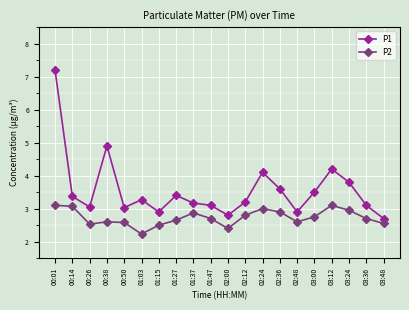

What is the difference between the P1 values at 02:24 and 01:03?

0.8